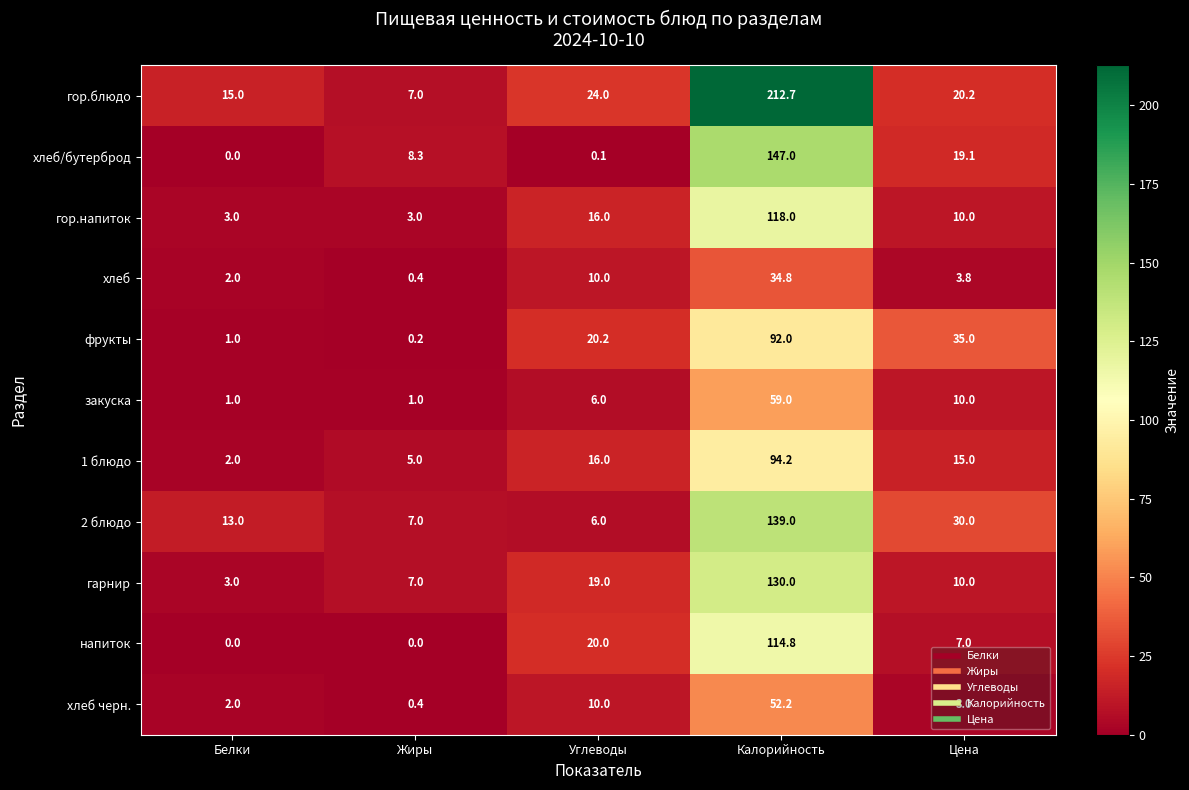

What is the difference between the second highest and second lowest values in the гор.напиток series?

13.0